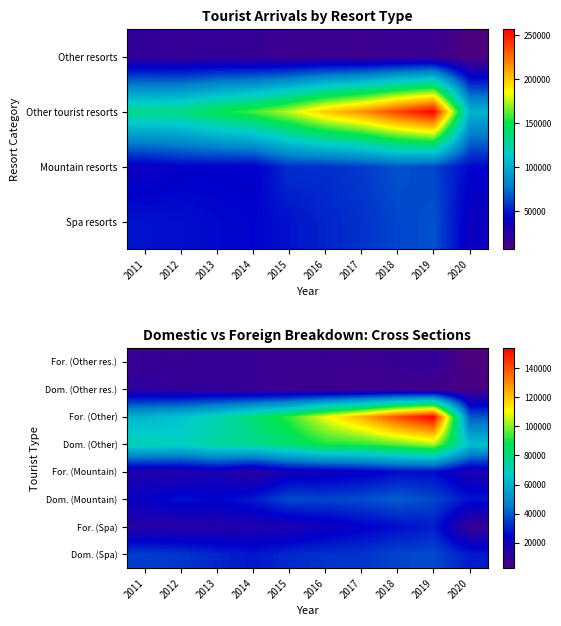

Reading right to left, transcribe all the data shown in this chart.

Dom. (Spa): 2020=28671	2019=36761	2018=35797	2017=32905	2016=32629	2015=31080	2014=27836	2013=30587	2012=33279	2011=34577
For. (Spa): 2020=8561	2019=29125	2018=26191	2017=23574	2016=19988	2015=16411	2014=15693	2013=14231	2012=13402	2011=13159
Dom. (Mountain): 2020=27416	2019=36051	2018=39989	2017=37011	2016=35587	2015=36775	2014=28483	2013=24600	2012=26570	2011=22539
For. (Mountain): 2020=16526	2019=25876	2018=25854	2017=21941	2016=20234	2015=19174	2014=12165	2013=17302	2012=14947	2011=14866
Dom. (Other): 2020=63708	2019=103069	2018=96974	2017=91988	2016=90834	2015=83324	2014=77107	2013=75841	2012=69494	2011=71763
For. (Other): 2020=38857	2019=153932	2018=141281	2017=123533	2016=109244	2015=93057	2014=81985	2013=72008	2012=65364	2011=61018
Dom. (Other res.): 2020=4171	2019=5520	2018=6914	2017=6389	2016=7013	2015=7392	2014=8472	2013=9858	2012=9896	2011=11526
For. (Other res.): 2020=2361	2019=9934	2018=8802	2017=7318	2016=8379	2015=7568	2014=8419	2013=9226	2012=8262	2011=8346